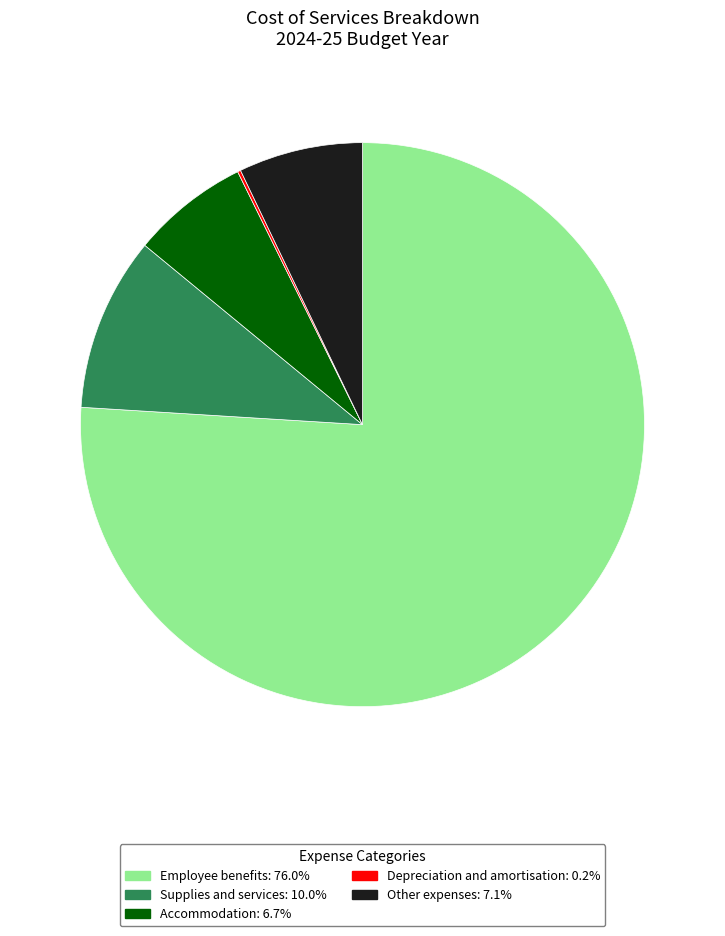

Is it true that Other expenses is 1% of the pie?

False